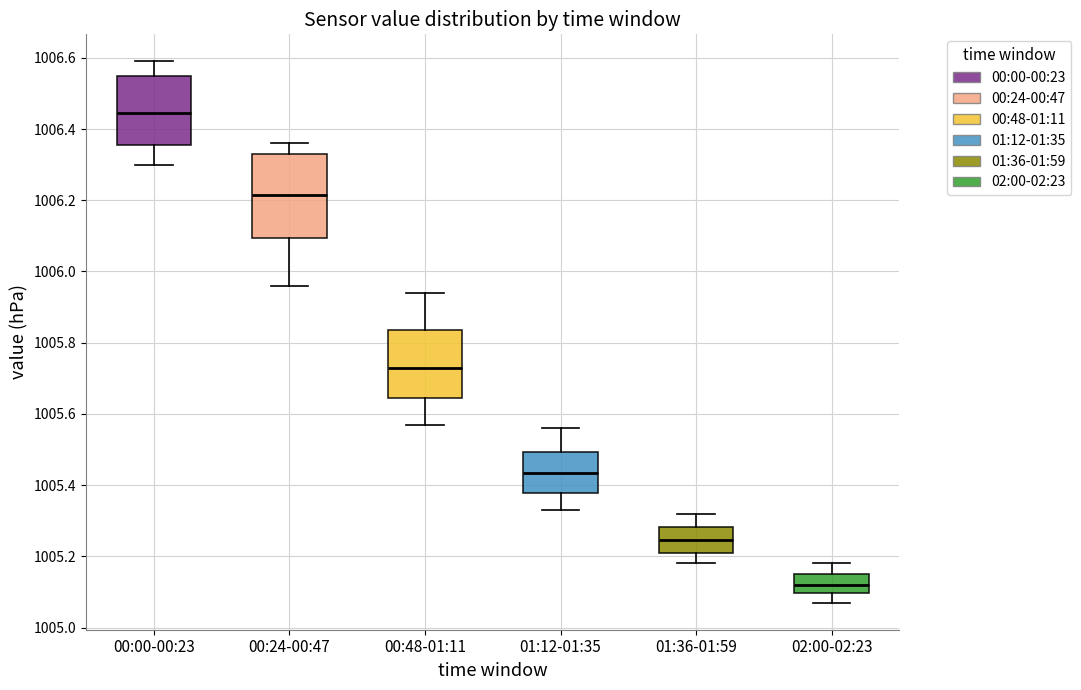

Which box's median line is the highest?

00:00-00:23